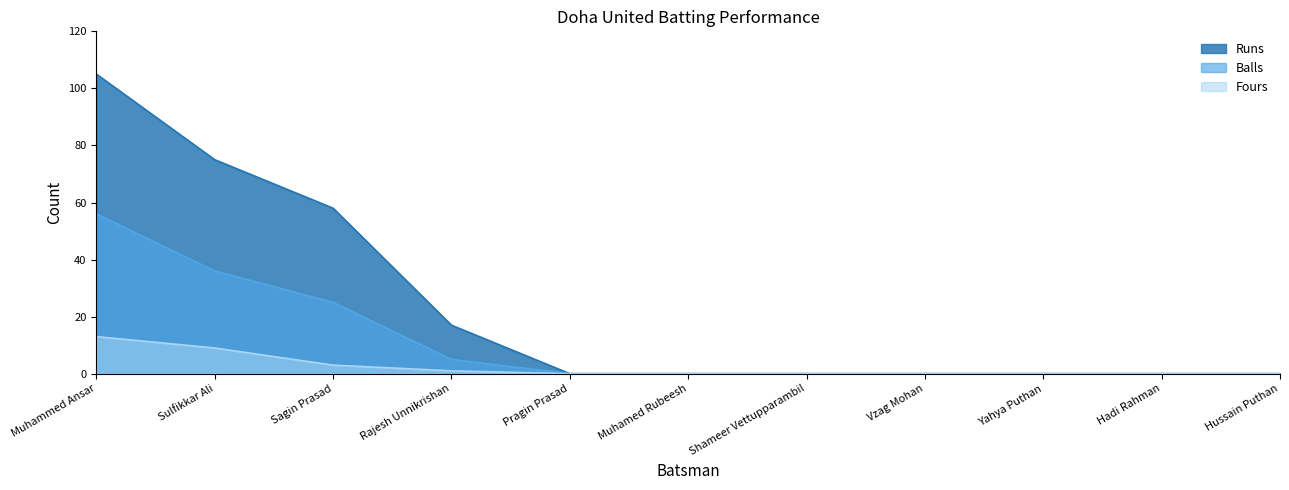

How many data points does each series have?

11